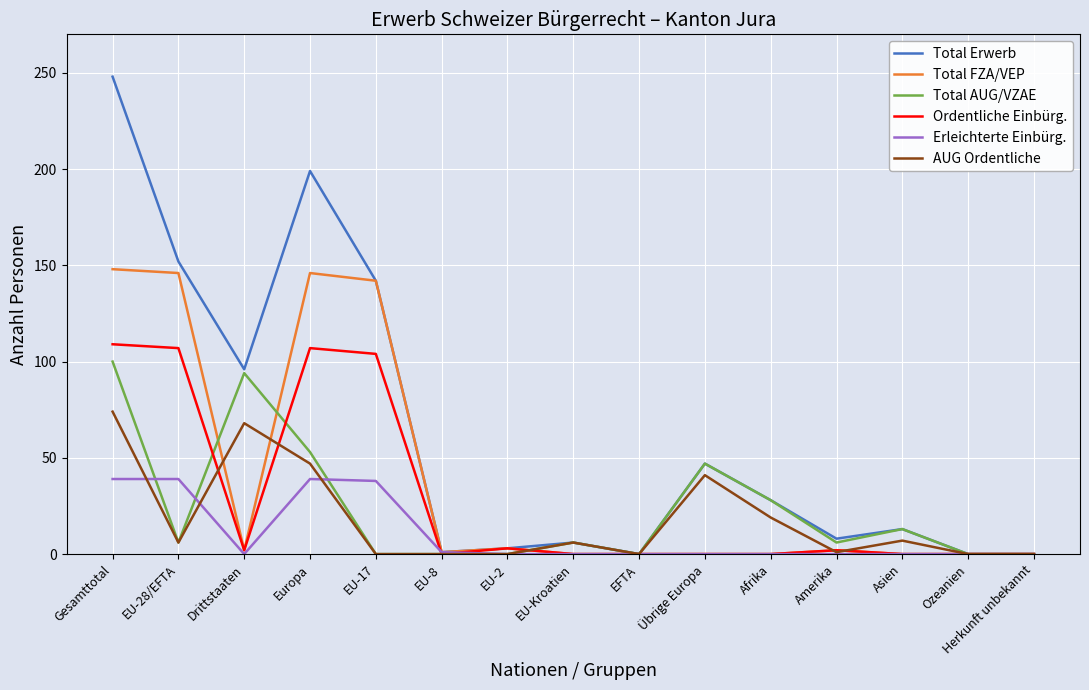

Which series has the widest spread of values?

Total Erwerb